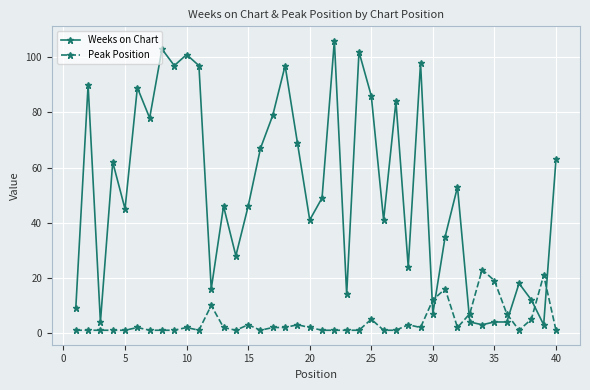

Which series has the largest range (max minus min)?

Weeks on Chart